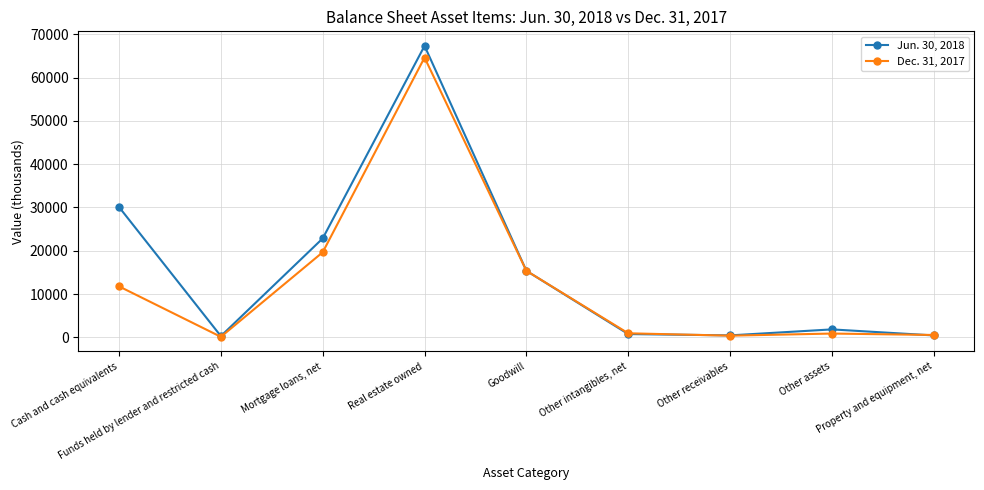

What is the minimum value for Jun. 30, 2018?

308